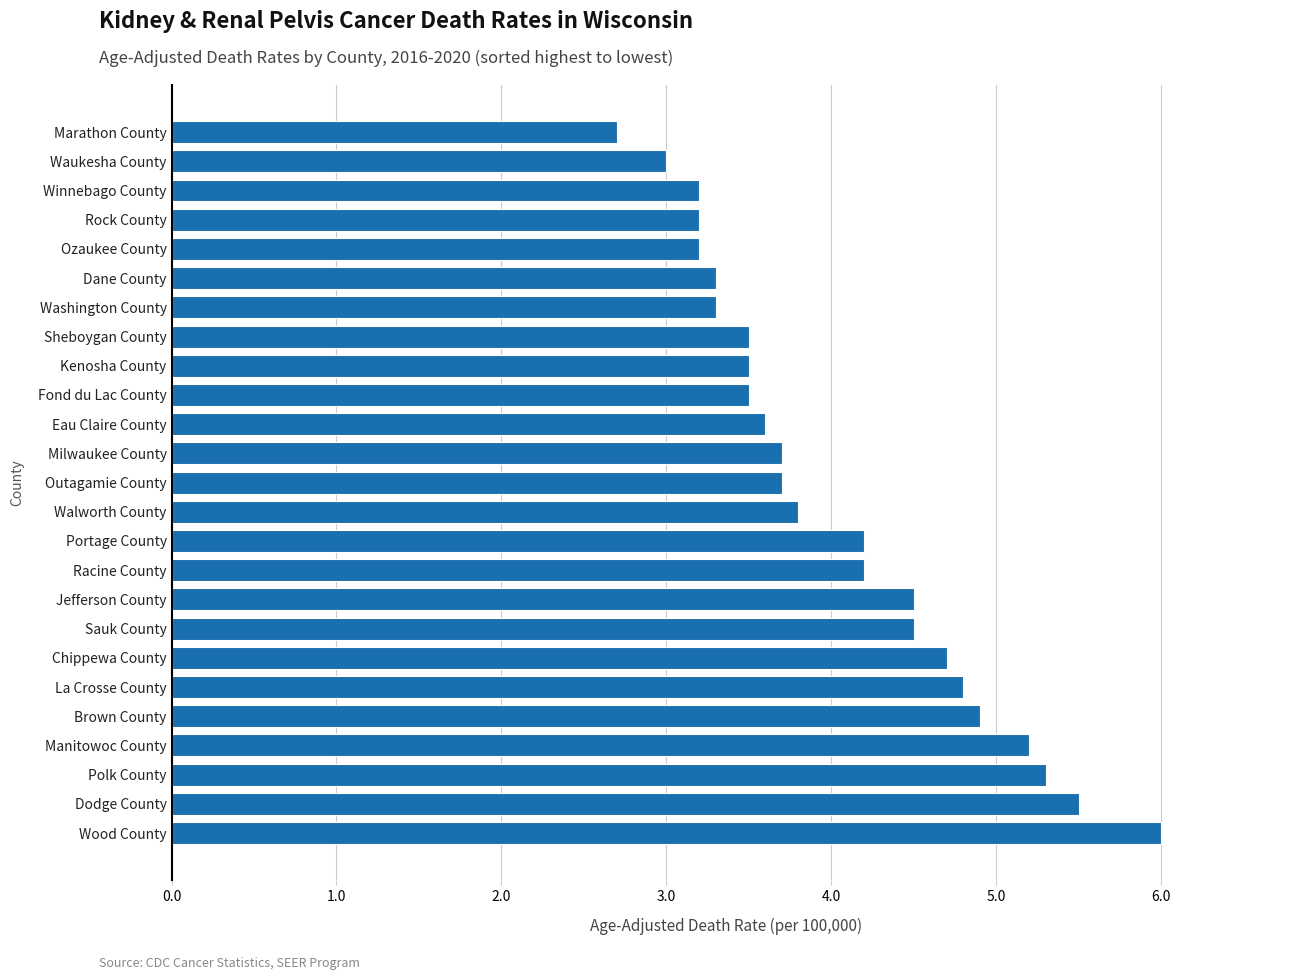

What is the ratio of the value at Manitowoc County to the value at Kenosha County?

1.5